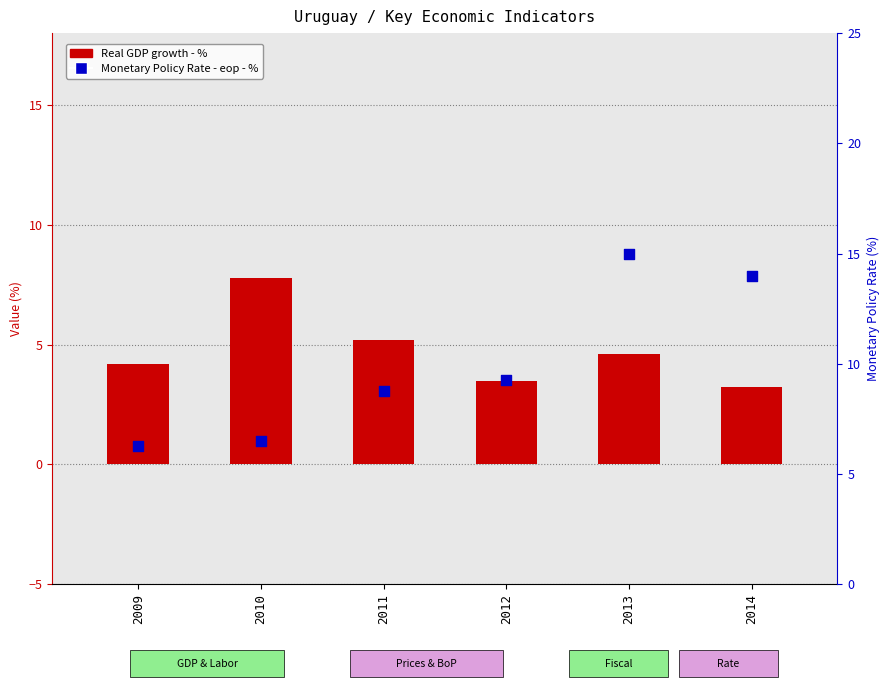

Which series reaches the maximum Y coordinate?

Monetary Policy Rate - eop - %